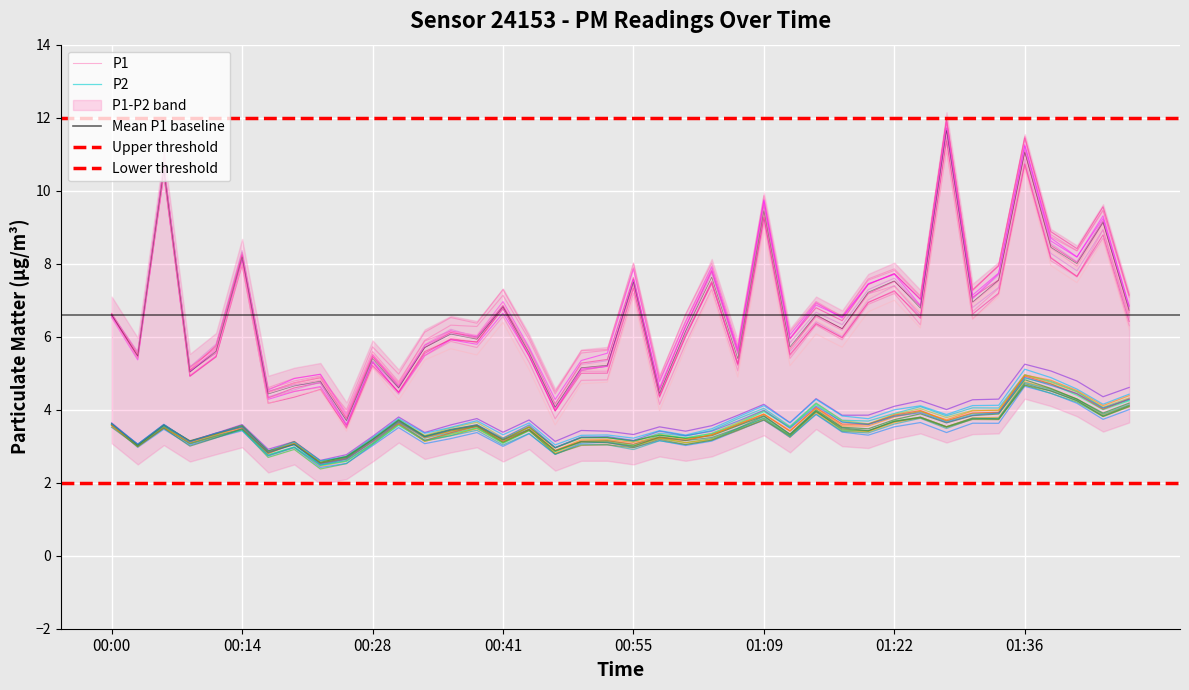

Rank the categories by P1 value from highest to lowest.

01:28, 01:36, 00:06, 01:09, 01:44, 01:39, 00:14, 01:42, 01:03, 01:33, 01:22, 00:55, 01:20, 01:31, 00:41, 01:25, 01:47, 00:00, 01:14, 01:17, 01:01, 00:36, 00:39, 01:11, 00:33, 00:11, 00:44, 00:03, 00:28, 01:06, 00:52, 00:49, 00:08, 00:22, 00:19, 00:30, 00:58, 00:17, 00:47, 00:25